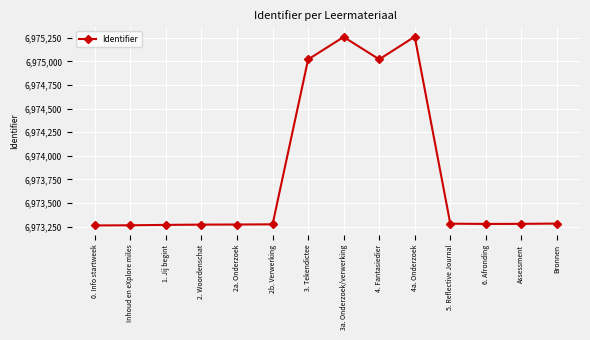

Does the chart have visible grid lines?

Yes